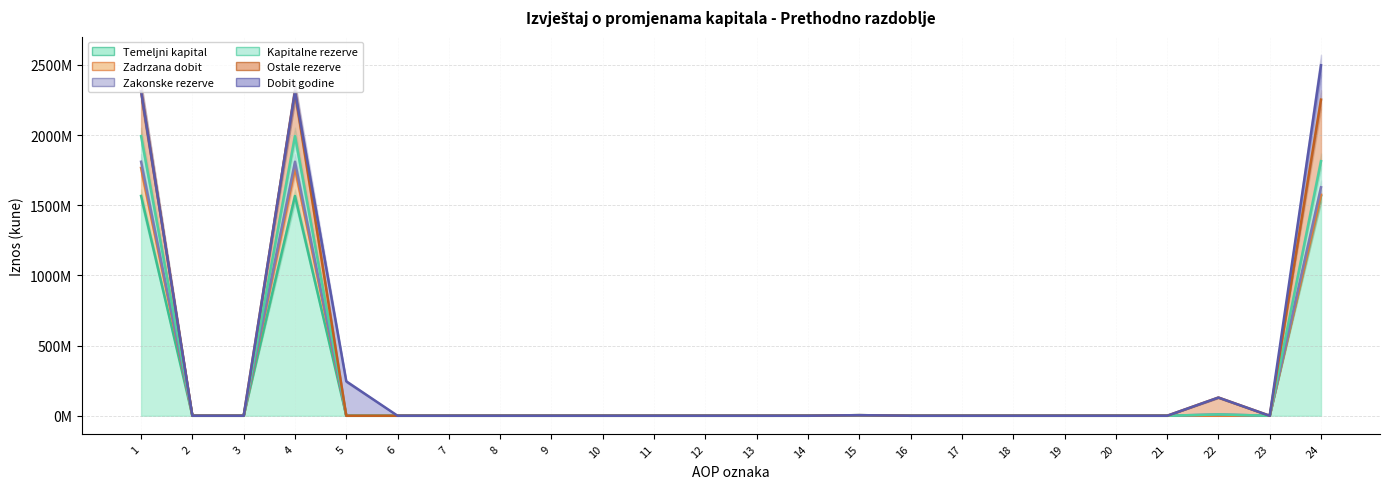

What is the sum of the Zadrzana dobit values at 24 and 12?

1574545271